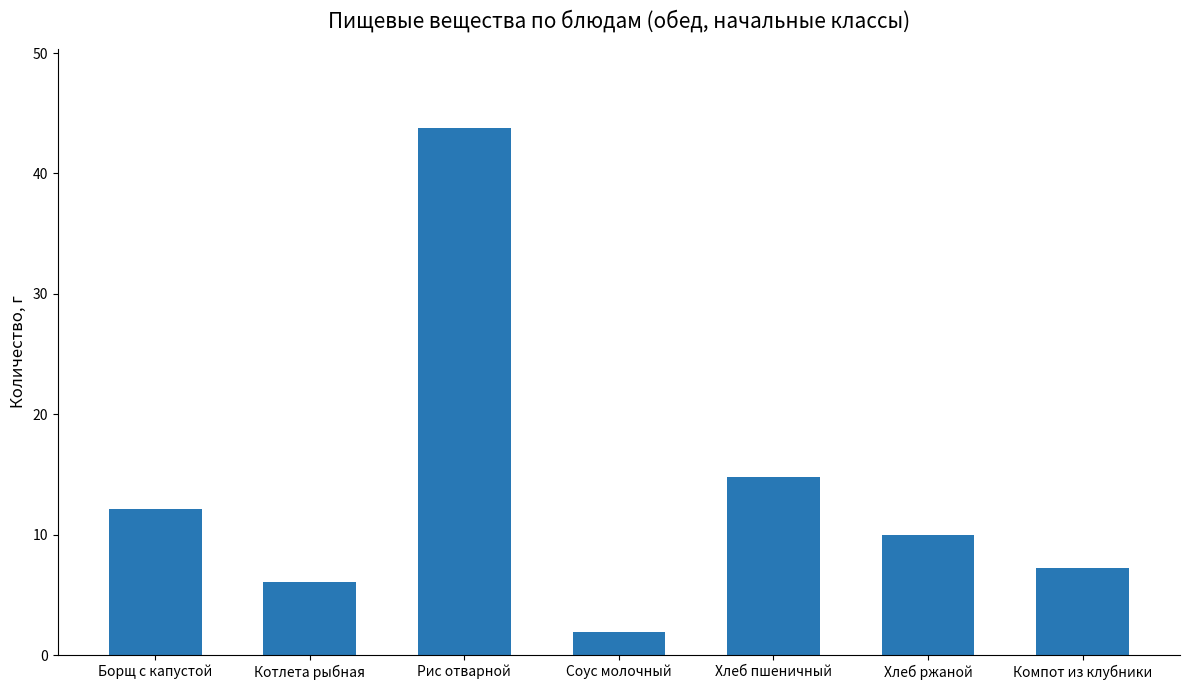

What is the ratio of the value at Рис отварной to the value at Компот из клубники?

6.1